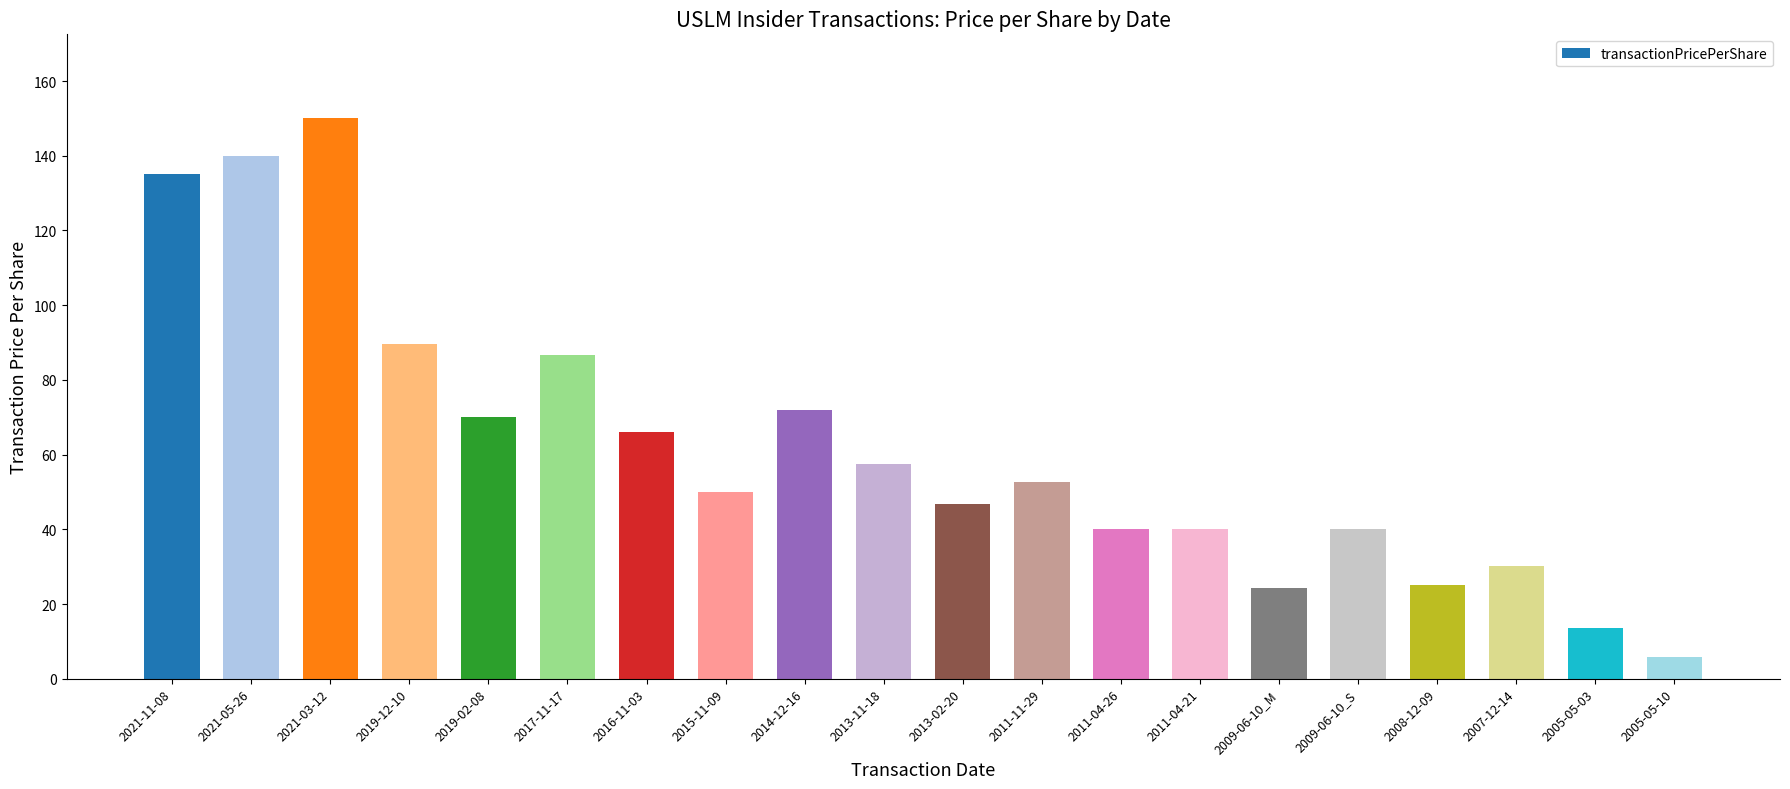

Approximately how many times larger is the value at 2016-11-03 compared to 2011-04-21?

1.6